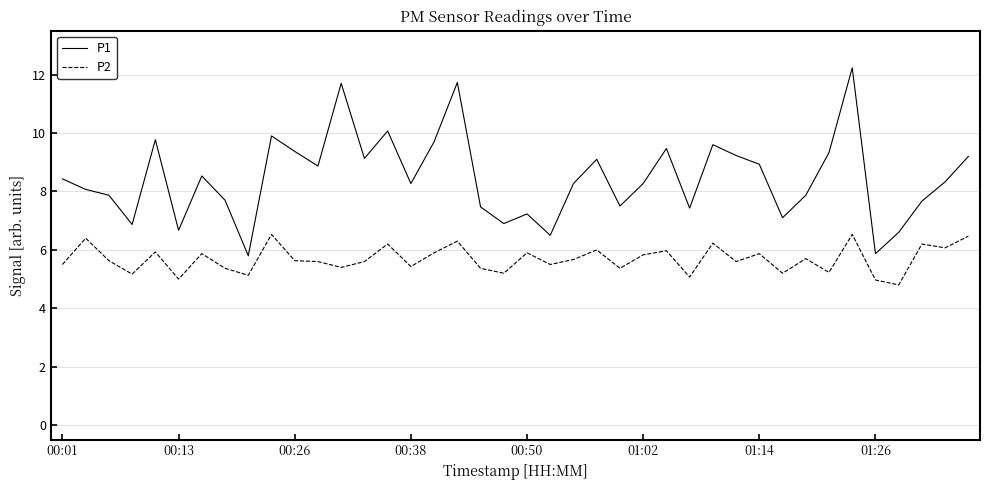

True or false: P1 and P2 intersect in this chart.

False